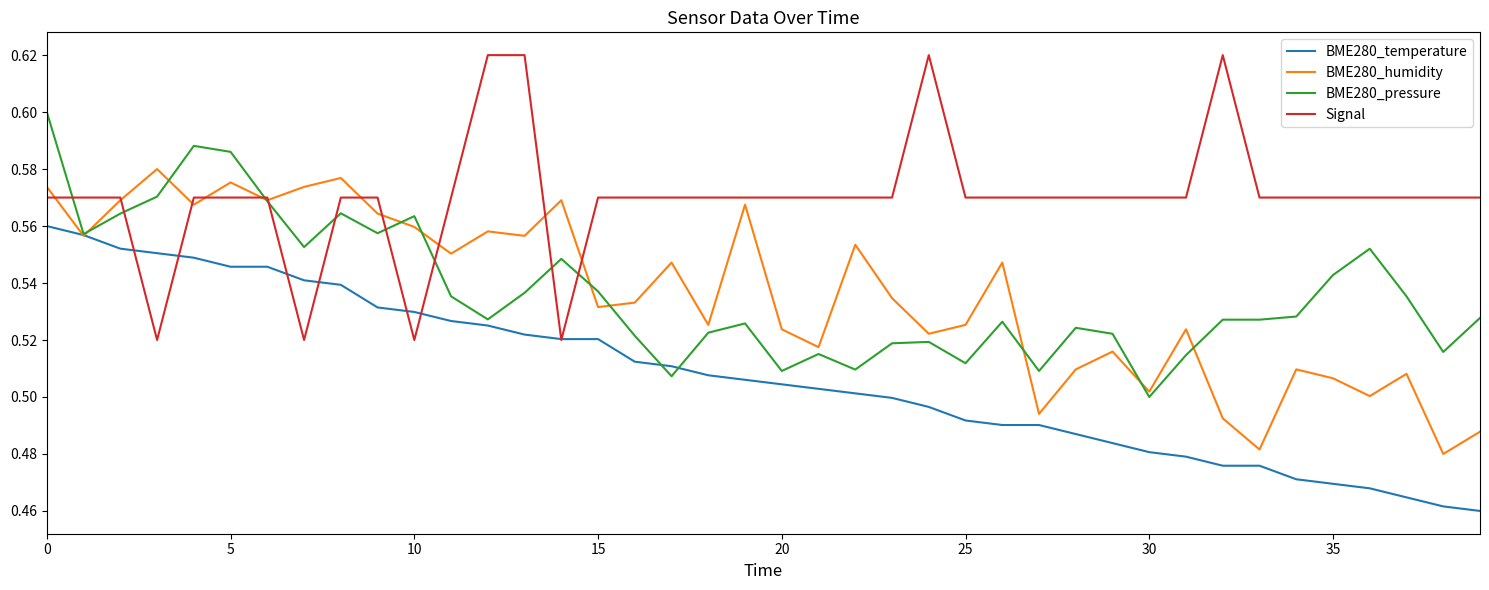

What are all the series names shown in the legend?

BME280_temperature, BME280_humidity, BME280_pressure, Signal